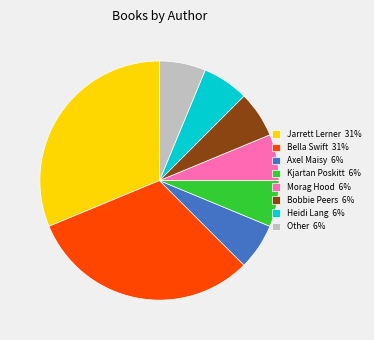

Is Bobbie Peers 6% the majority of the pie?

No